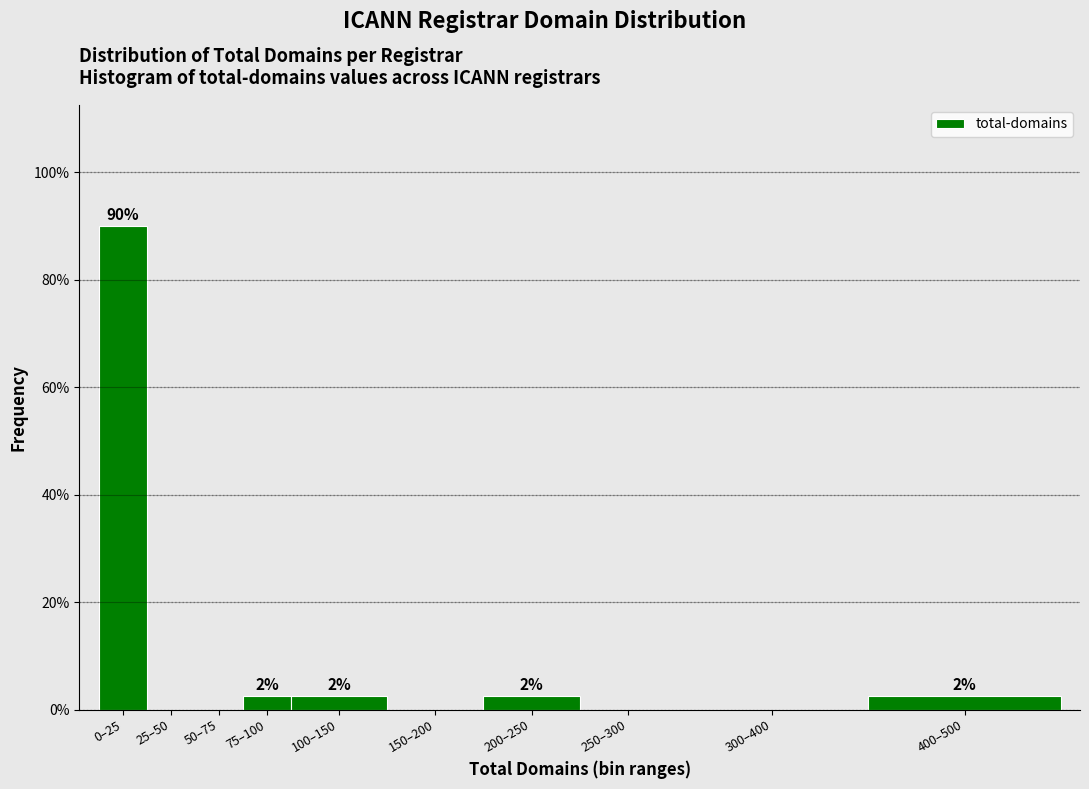

Are the bars horizontal?

No